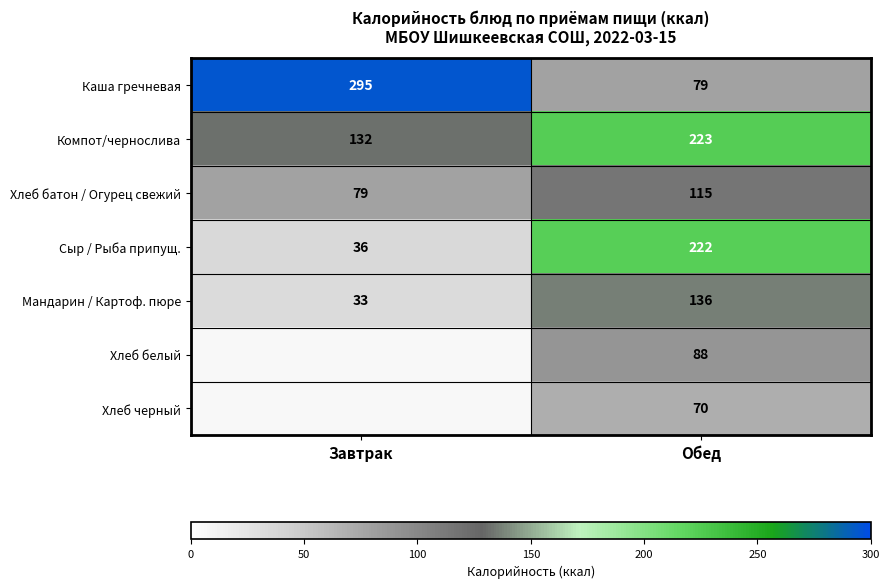

The value of Компот/чернослива at Завтрак is 30.4. True or false?

False